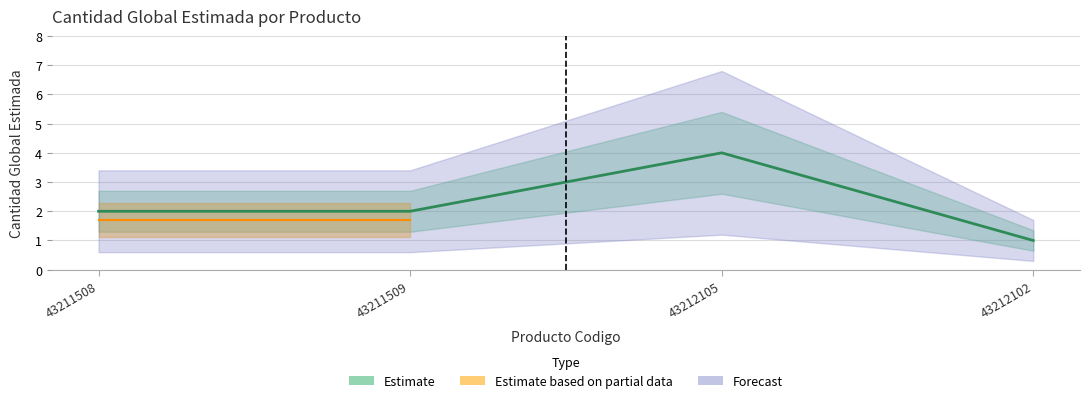

What is the label of the 1st point from the right?

43212102